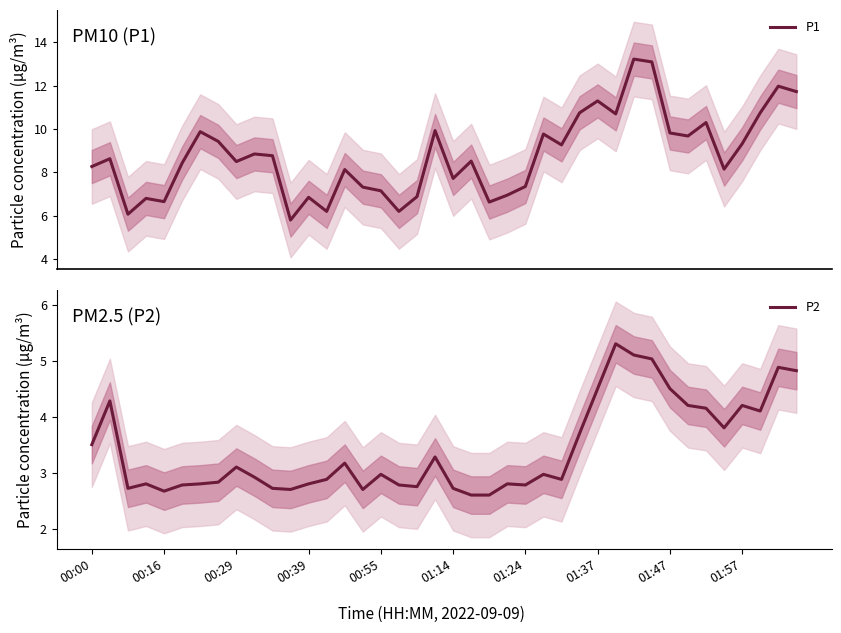

Reading left to right, extract all data points from this chart.

P1: 8.3	8.6	6.1	6.8	6.7	8.4	9.9	9.4	8.5	8.8	8.8	5.8	6.8	6.2	8.1	7.3	7.2	6.2	6.9	9.9	7.7	8.5	6.6	7.0	7.3	9.8	9.3	10.8	11.3	10.7	13.2	13.1	9.8	9.7	10.3	8.2	9.3	10.8	12.0	11.7
P2: 3.5	4.3	2.7	2.8	2.7	2.8	2.8	2.8	3.1	2.9	2.7	2.7	2.8	2.9	3.2	2.7	3.0	2.8	2.8	3.3	2.7	2.6	2.6	2.8	2.8	3.0	2.9	3.7	4.5	5.3	5.1	5.0	4.5	4.2	4.2	3.8	4.2	4.1	4.9	4.8